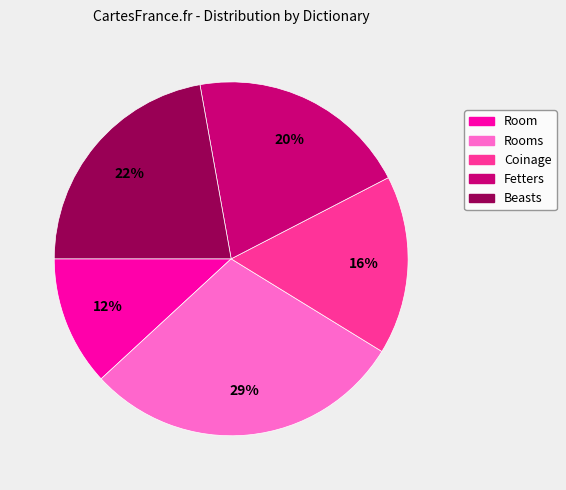

How many segments does this pie chart have?

5